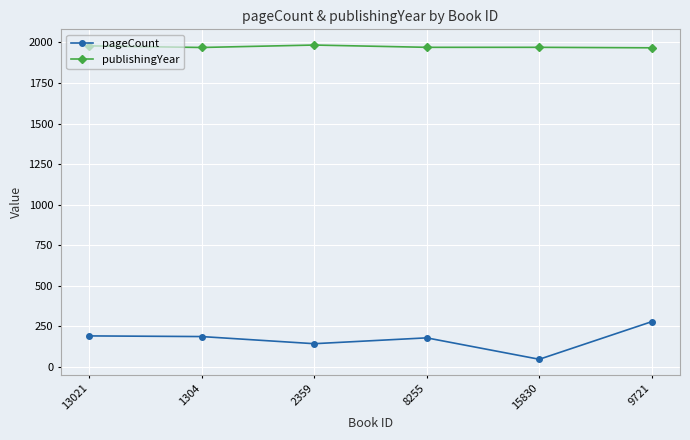

What is the approximate value of publishingYear at 2359?

1984